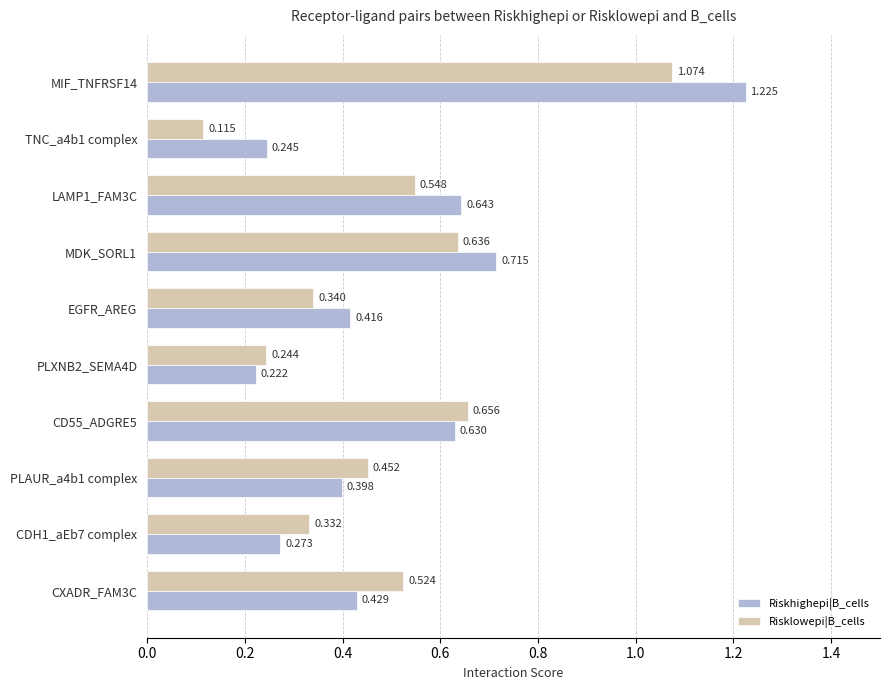

Which series has the widest spread of values?

Riskhighepi|B_cells